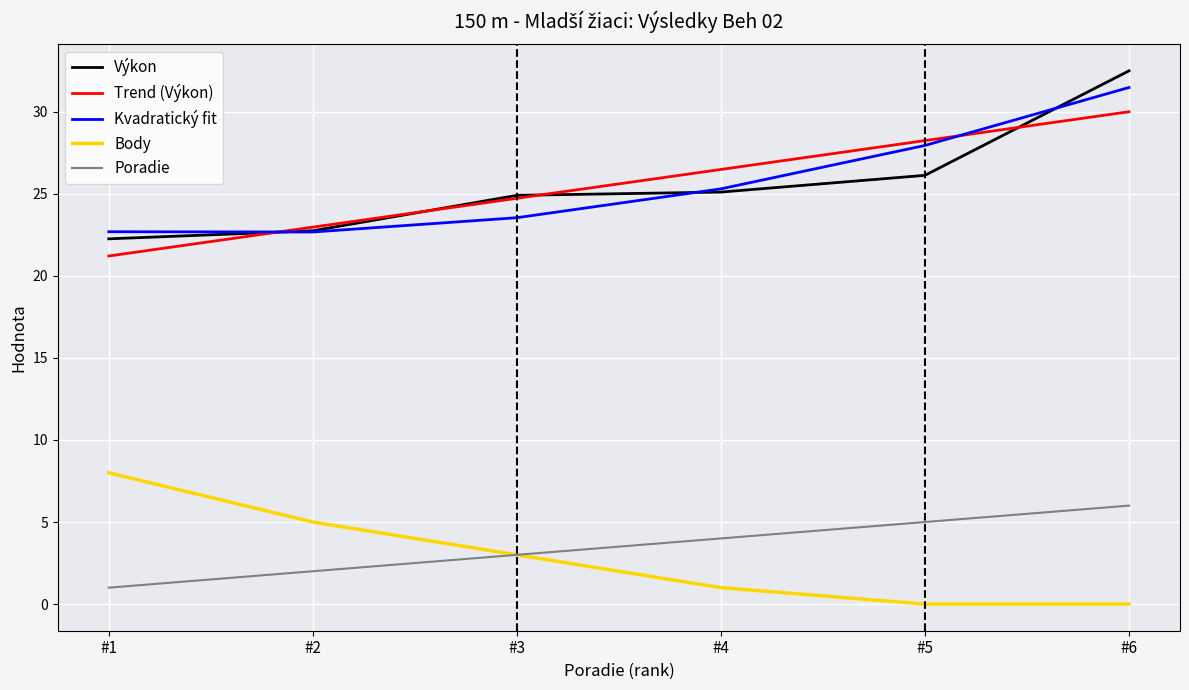

Is it true that Kvadratický fit equals 34.7 at #2?

False